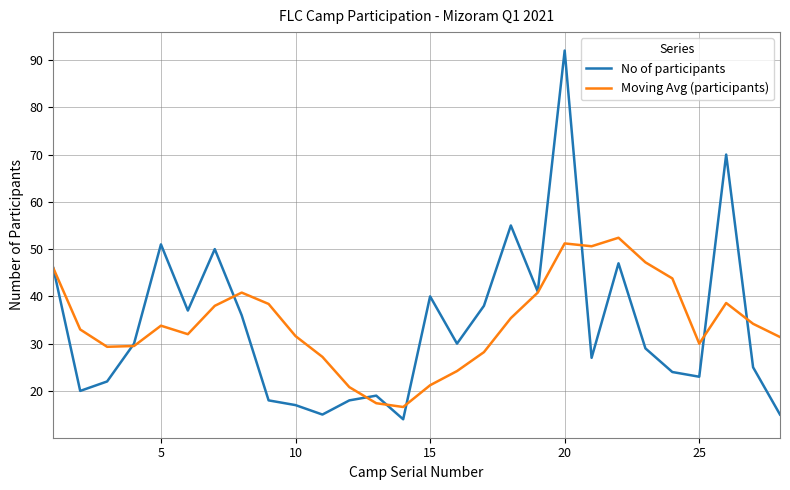

List the series in order of their peak value, highest first.

No of participants, Moving Avg (participants)